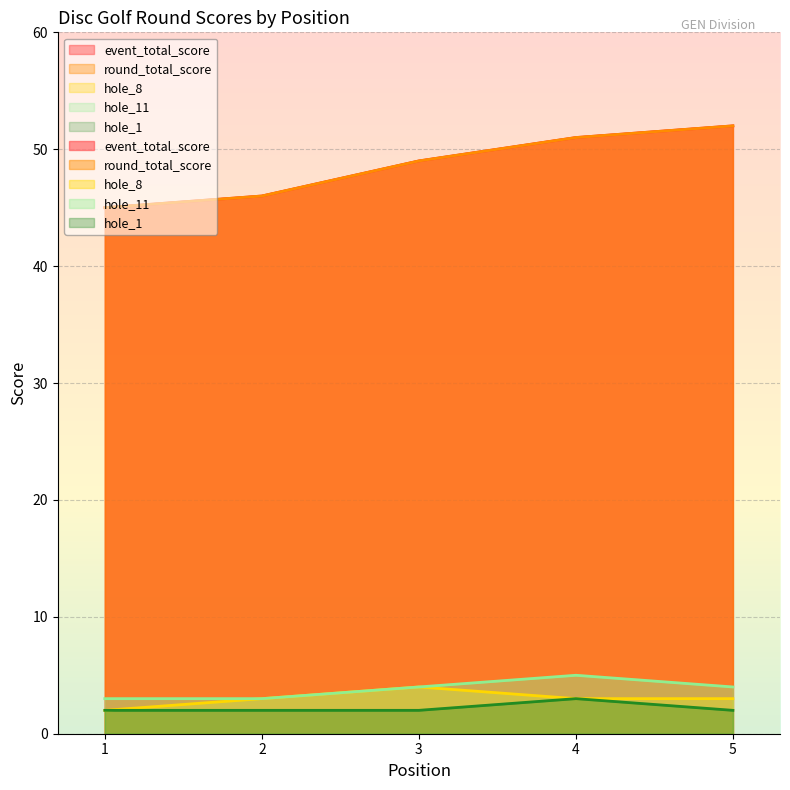

True or false: hole_11 and event_total_score intersect in this chart.

False